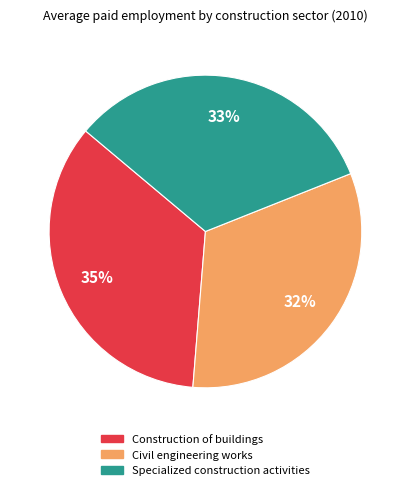

To the nearest percent, what percentage of the pie is Construction of buildings?

35%